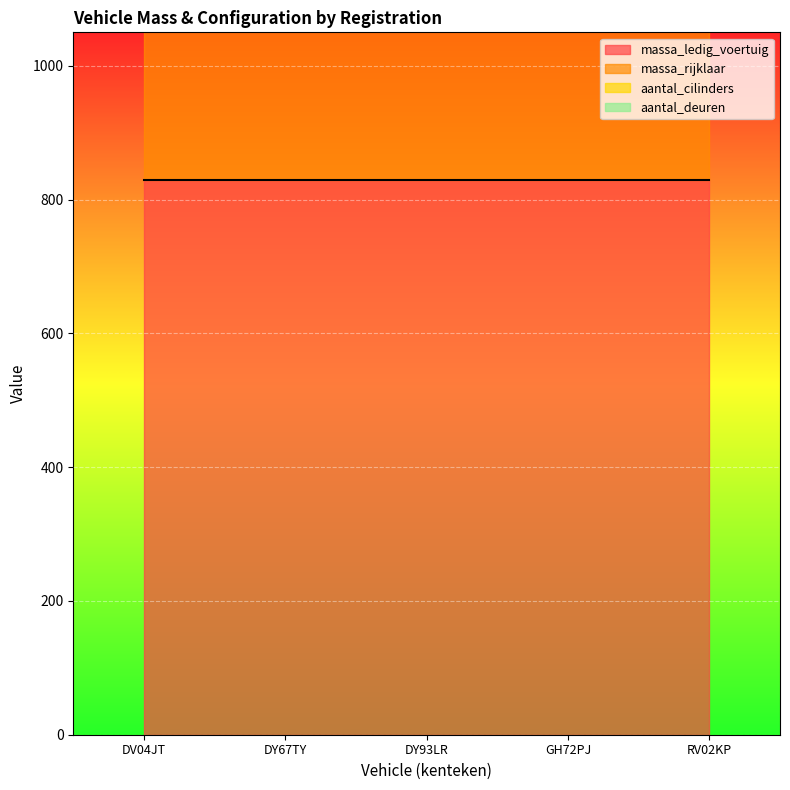

True or false: aantal_deuren and aantal_cilinders intersect in this chart.

False